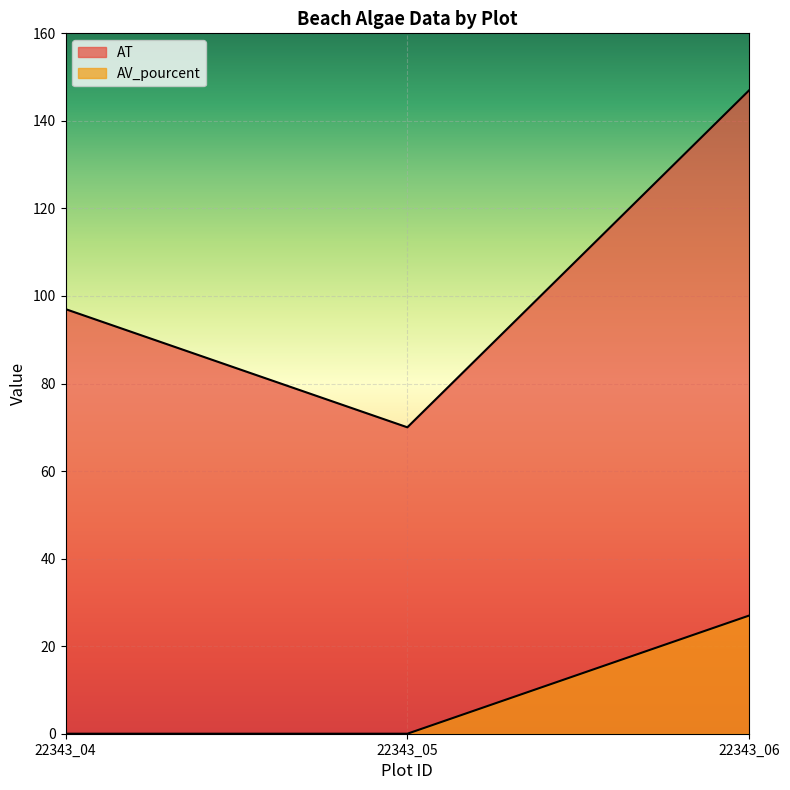

At which category is the sum across all series the highest?

22343_06